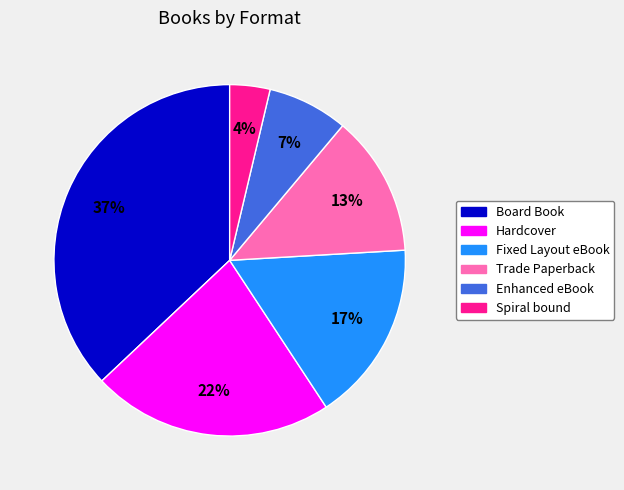

To the nearest percent, what is the average slice percentage?

17%